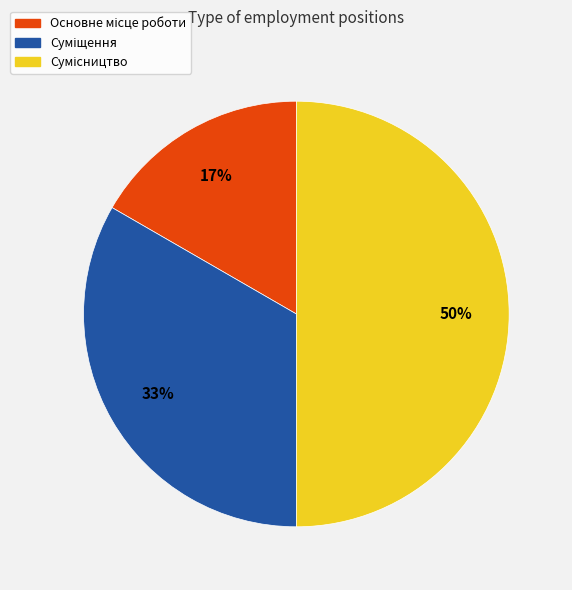

To the nearest percent, what is the average slice percentage?

33%